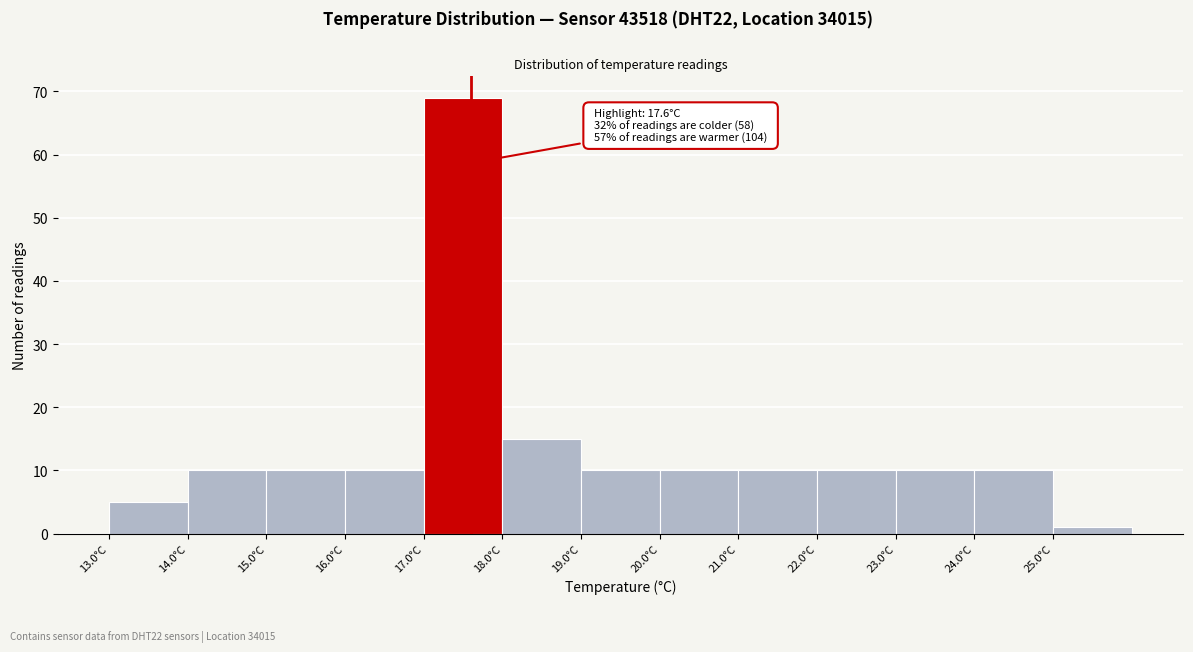

Which range on the x-axis has the tallest bar?

17 to 18